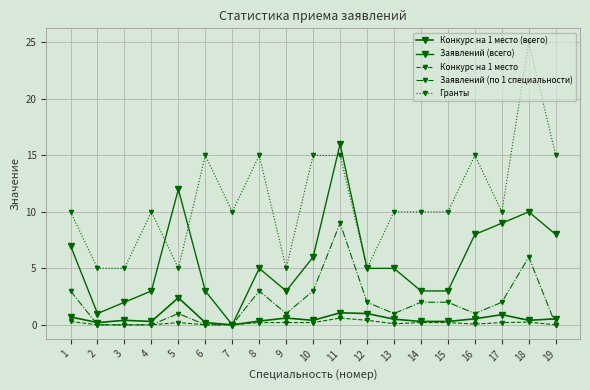

What value does the Конкурс на 1 место (всего) series have at 14?

0.3